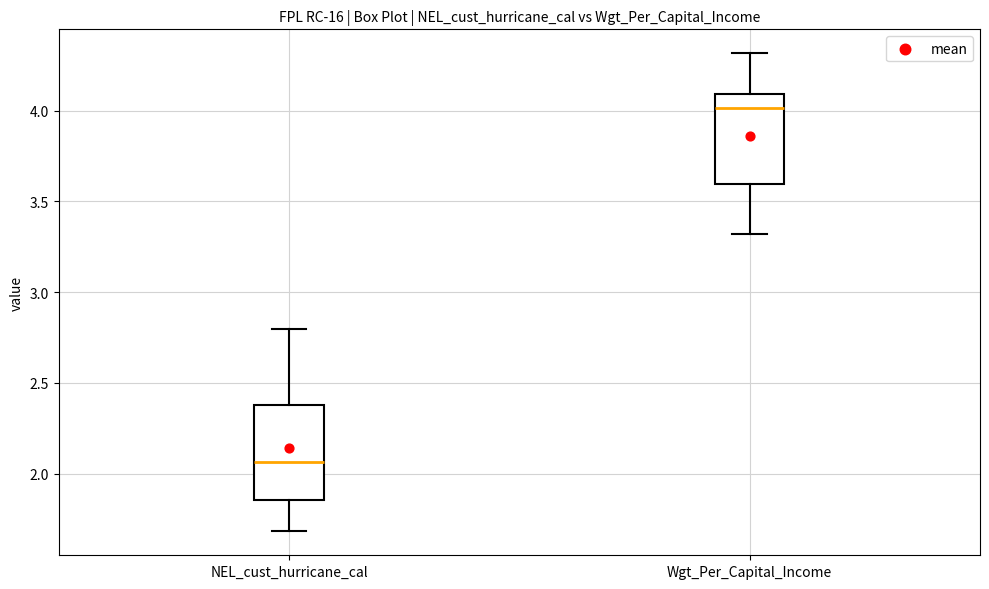

Which box has the highest median line?

Wgt_Per_Capital_Income